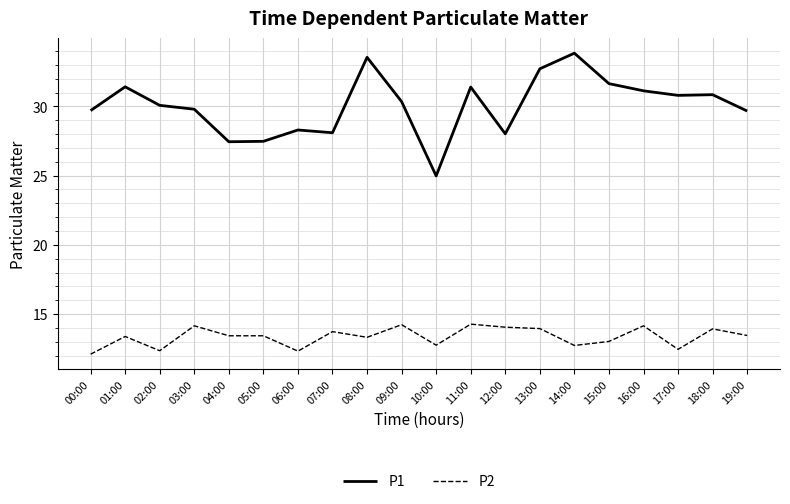

Between 18:00 and 19:00, which series saw the biggest shift?

P1